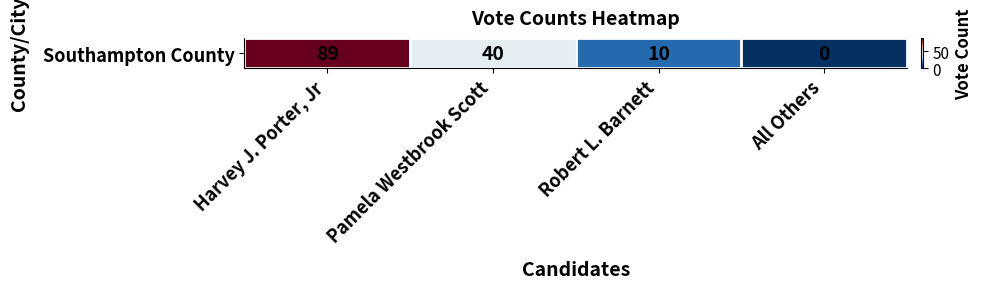

Reading right to left, extract all data points from this chart.

All Others=0	Robert L. Barnett=10	Pamela Westbrook Scott=40	Harvey J. Porter, Jr=89